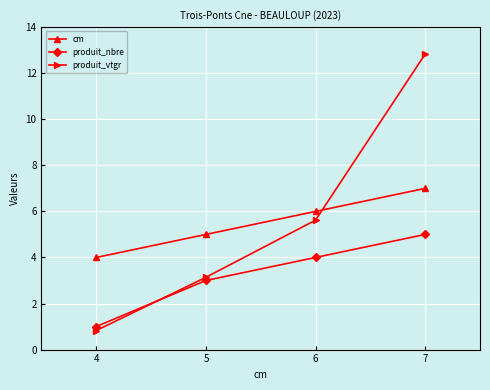

True or false: produit_vtgr has a value of 3.1 at 5.

True